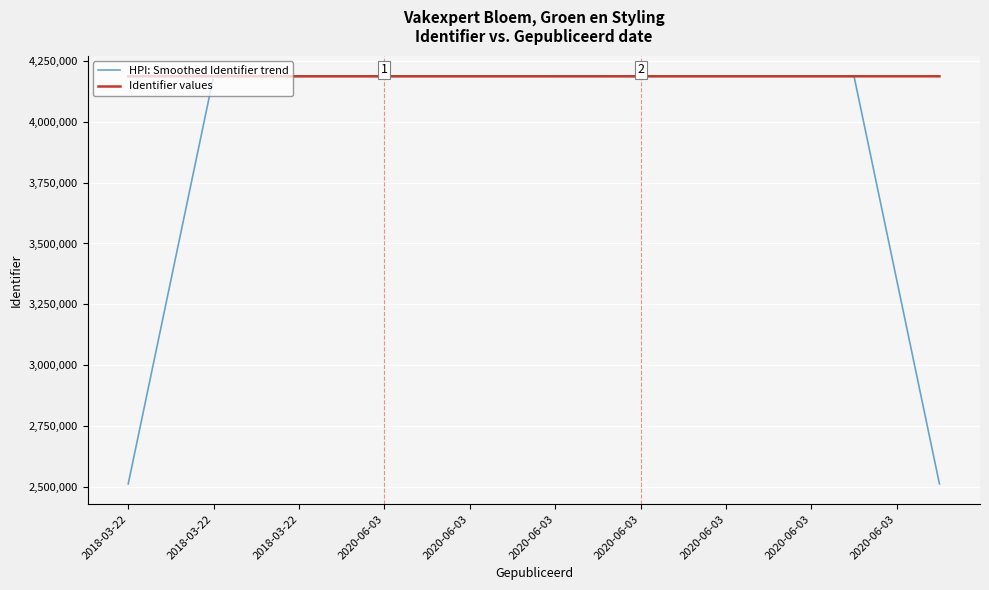

What is the minimum value for HPI: Smoothed Identifier trend?

2512150.6